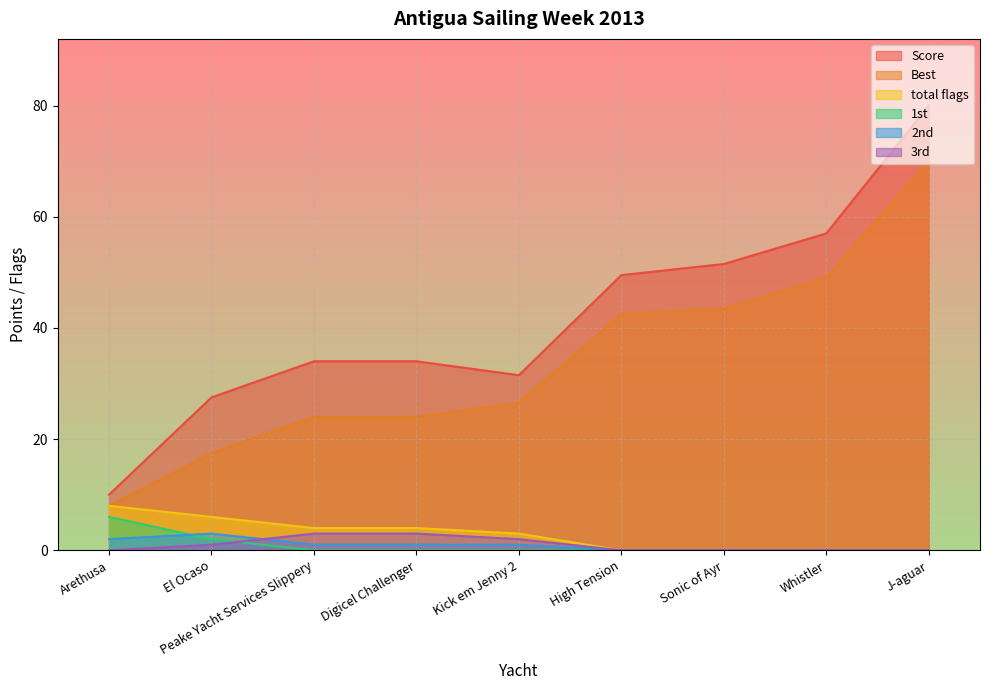

How many lines are shown in the chart?

6